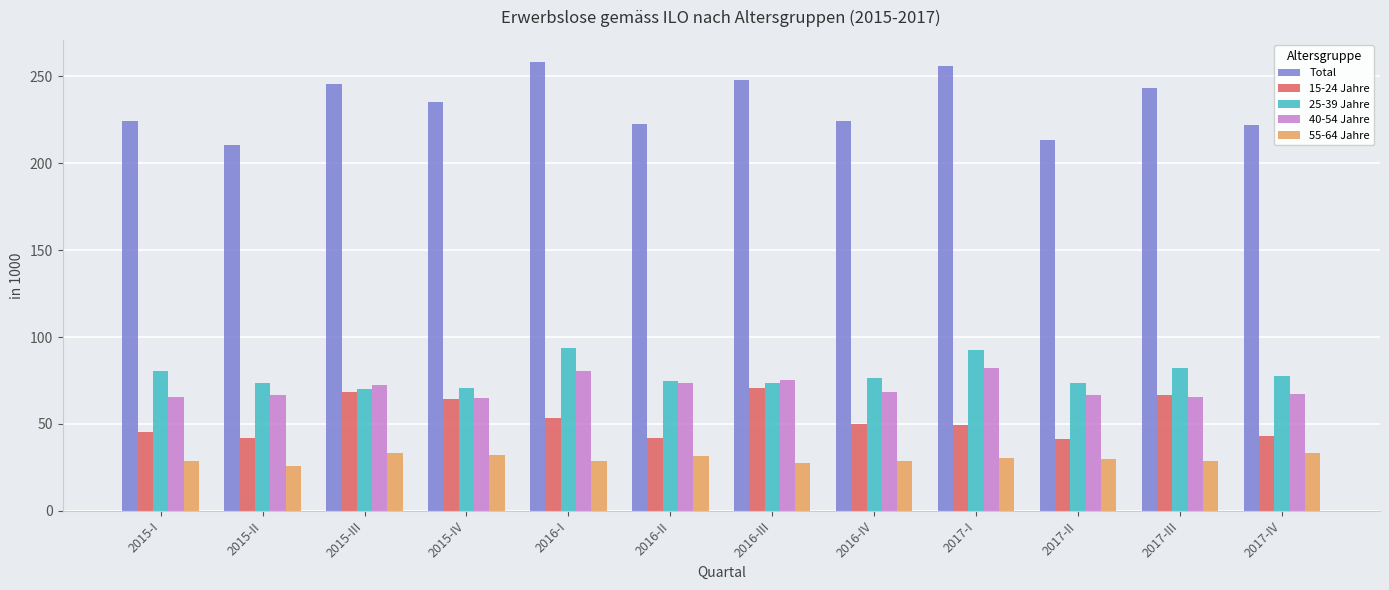

What value does the Total series have at 2017-IV?

222.2